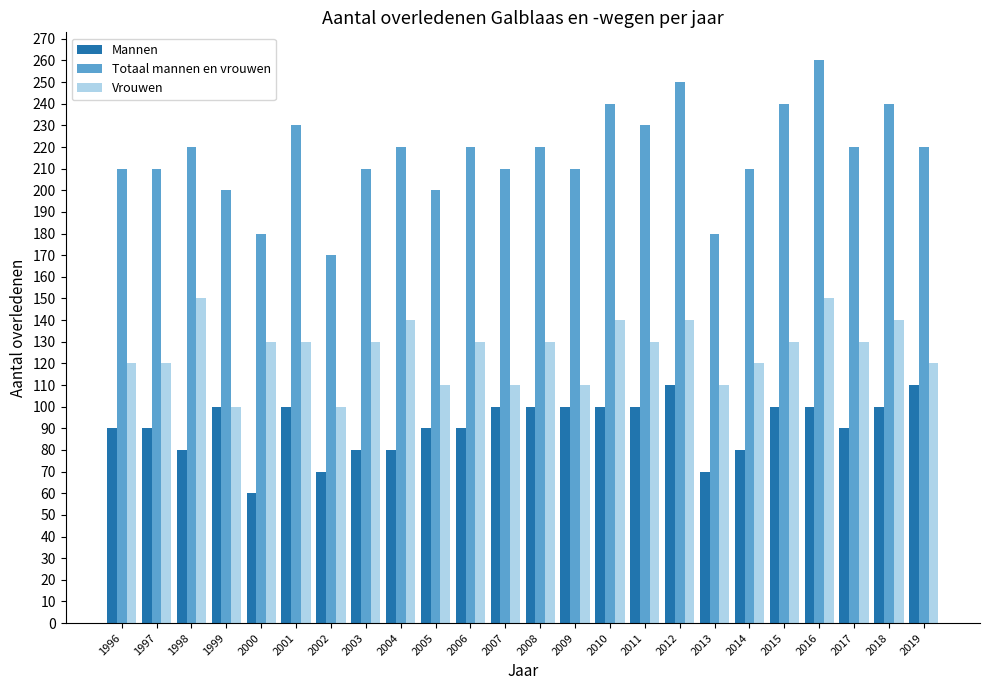

How many bars are there in each group?

3